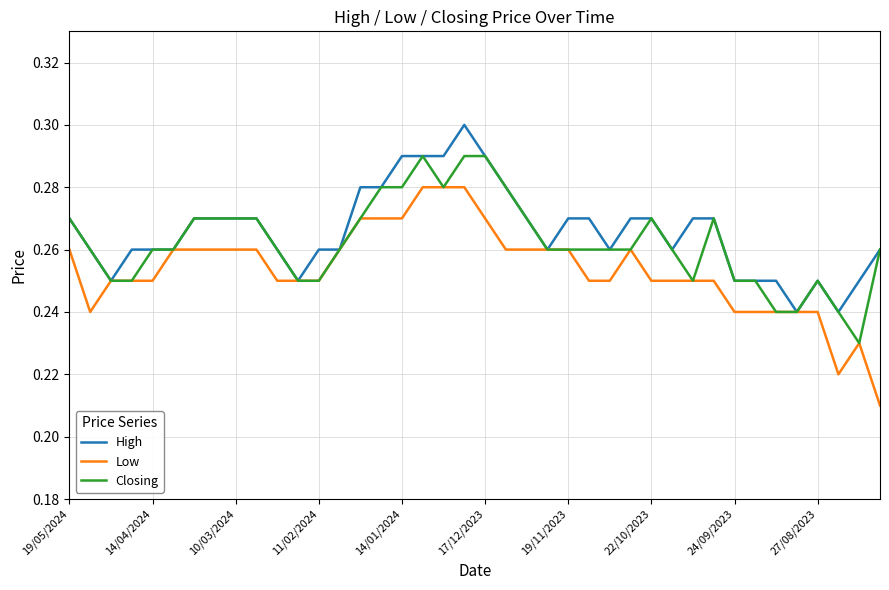

Does the chart display data point markers on the line(s)?

No